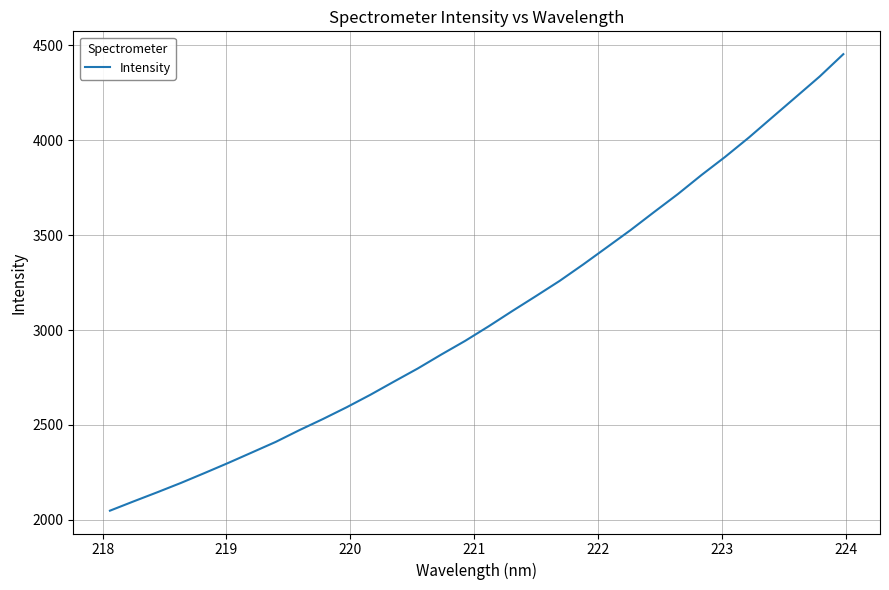

What is the difference between the maximum and minimum values?

2405.3